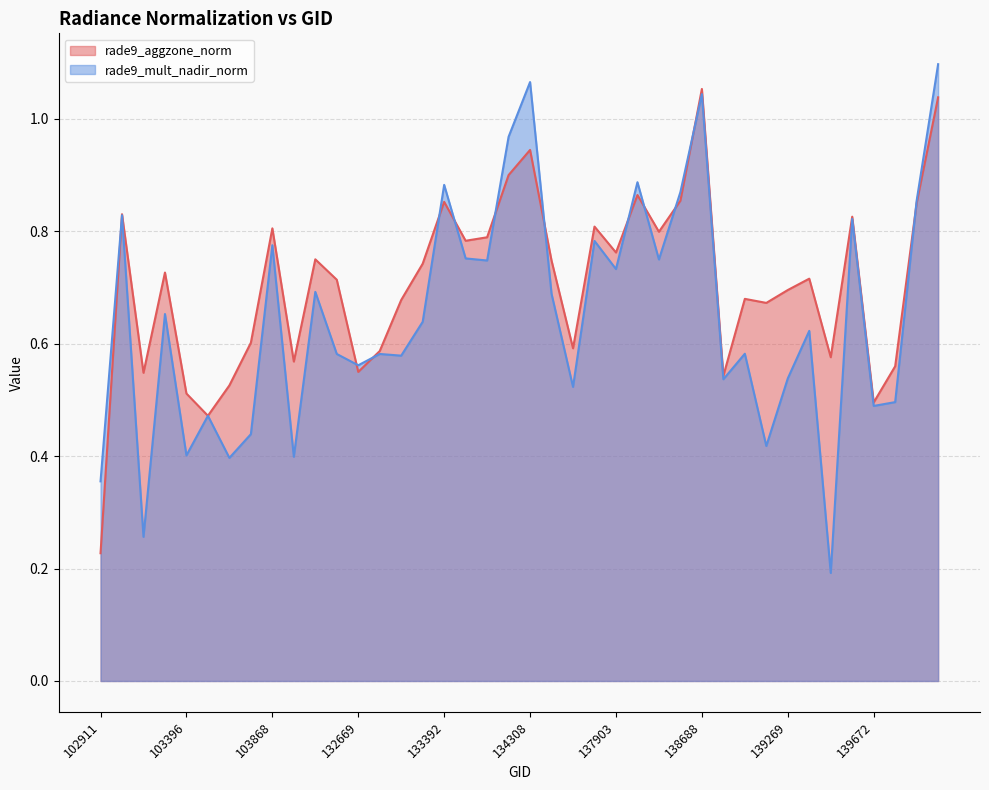

Is the value of rade9_mult_nadir_norm at 143151 greater than the value of rade9_aggzone_norm at 103270?

Yes